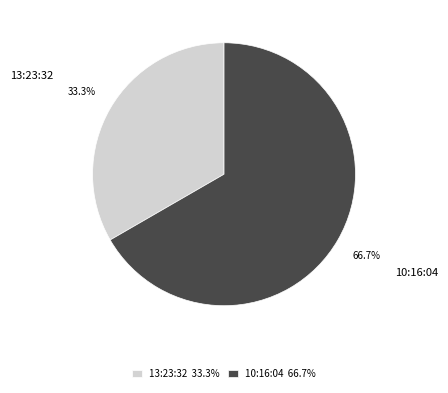

Rank the categories by value from highest to lowest.

10:16:04, 13:23:32